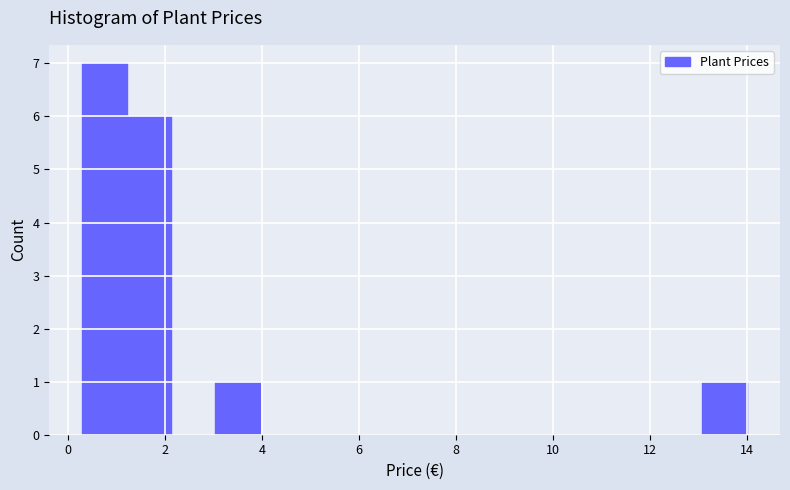

Reading left to right, transcribe this chart: for each bar, give the range it covers on the x-axis and its height. Neither the bar edges nor the heights are printed on the chart, so give them approximately, as read against the axes.

0.4 to 1.2: 7
1.2 to 2.2: 6
2.2 to 3.0: 0
3.0 to 4.0: 1
4.0 to 4.8: 0
4.8 to 5.8: 0
5.8 to 6.6: 0
6.6 to 7.6: 0
7.6 to 8.6: 0
8.6 to 9.4: 0
9.4 to 10.4: 0
10.4 to 11.2: 0
11.2 to 12.2: 0
12.2 to 13.0: 0
13.0 to 14.0: 1